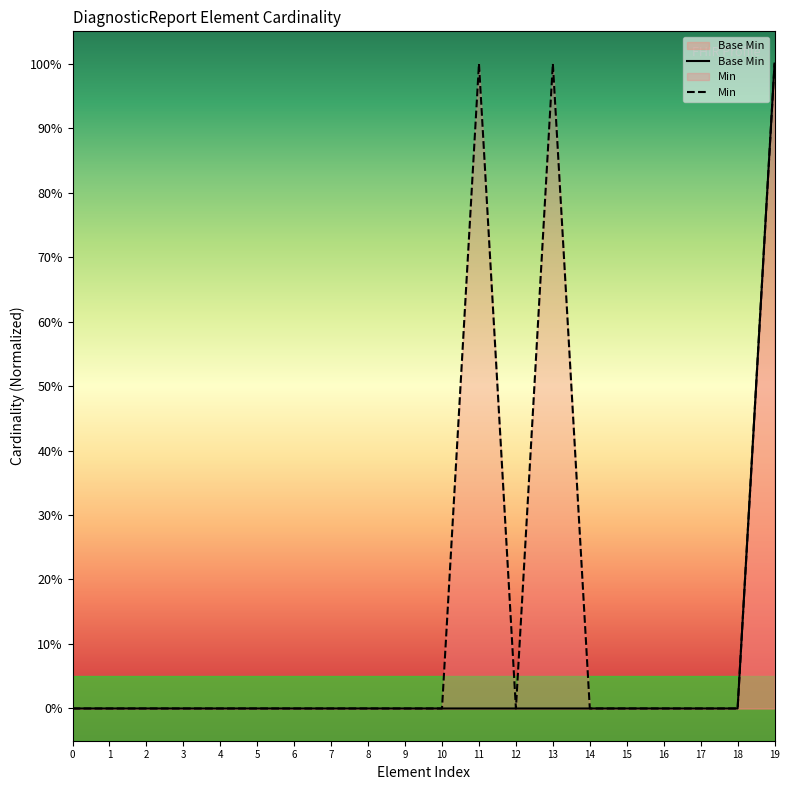

Read the Min value at 11.

1